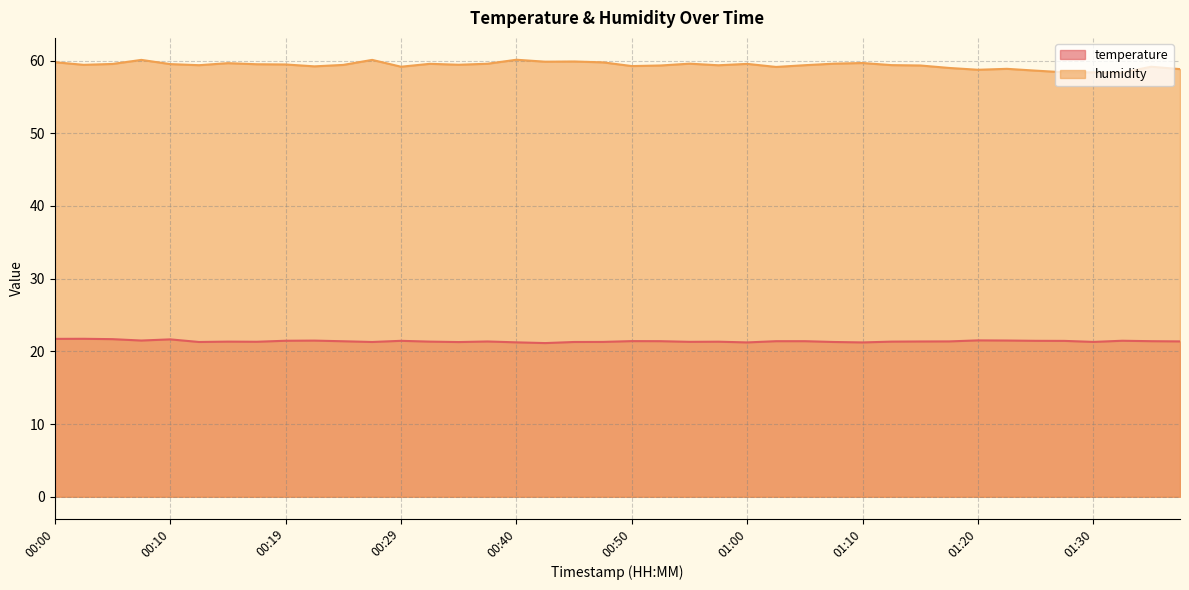

List the labels in order of humidity value, smallest first.

01:33, 01:28, 01:30, 01:25, 01:20, 01:38, 01:23, 01:18, 01:03, 00:29, 01:35, 00:22, 00:50, 00:52, 01:15, 00:57, 00:12, 01:05, 01:13, 00:24, 00:02, 00:34, 00:19, 00:17, 00:10, 00:05, 01:00, 00:32, 00:37, 00:55, 01:08, 00:14, 01:10, 00:47, 00:00, 00:42, 00:45, 00:07, 00:27, 00:40